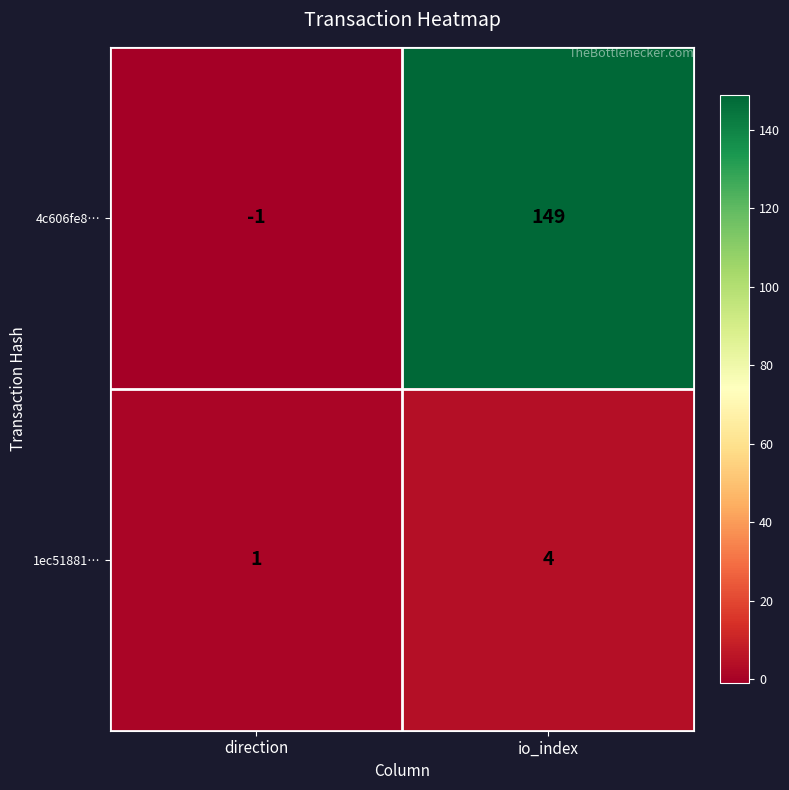

Which category has the highest value across all series?

io_index